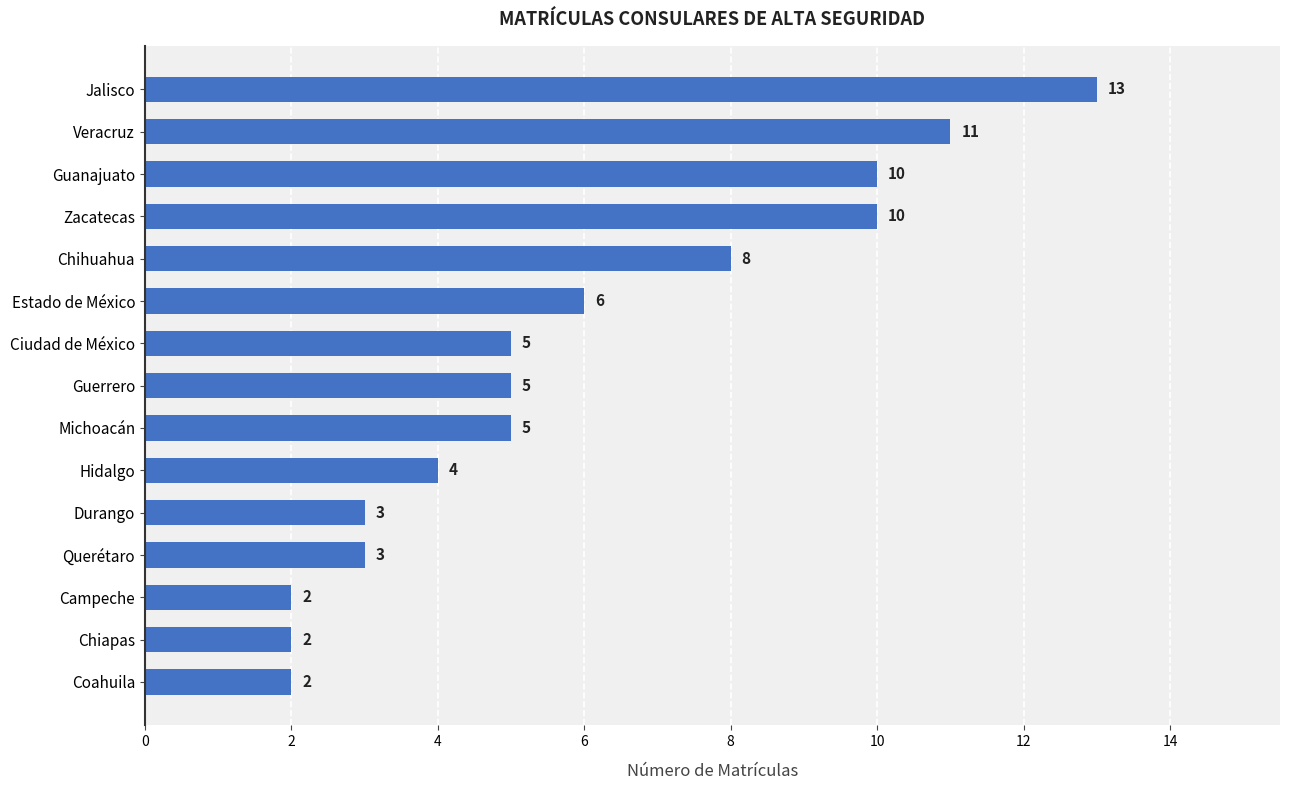

How many categories are shown in the chart?

15